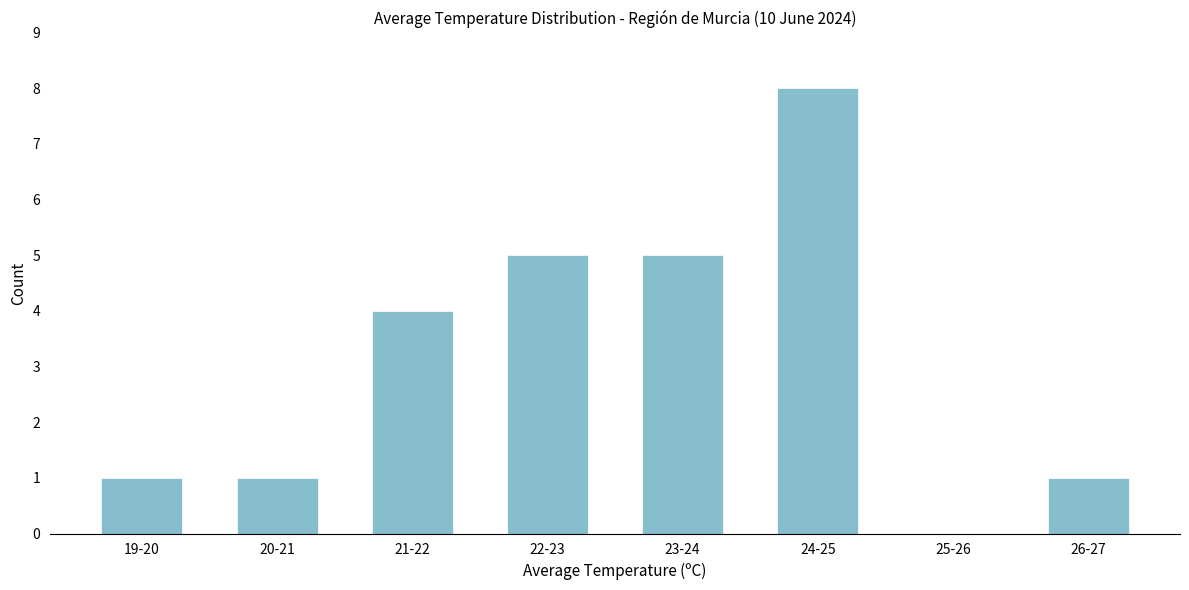

Reading left to right, what are all the values shown in this chart?

19-20=1	20-21=1	21-22=4	22-23=5	23-24=5	24-25=8	25-26=0	26-27=1